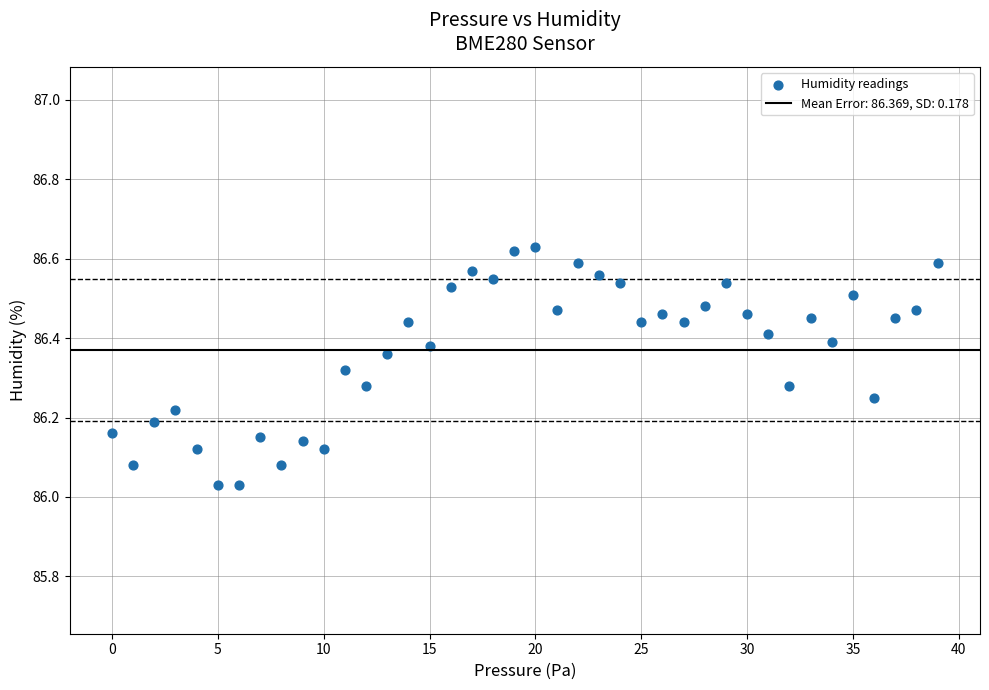

What is the range of Y values (max minus min)?

0.6